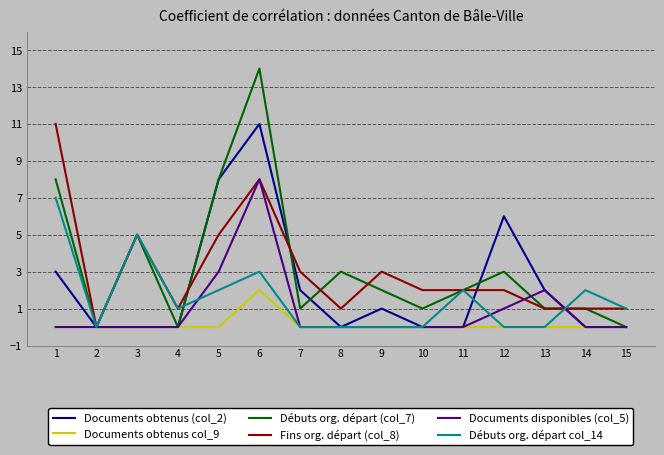

At which category is the sum across all series the highest?

6